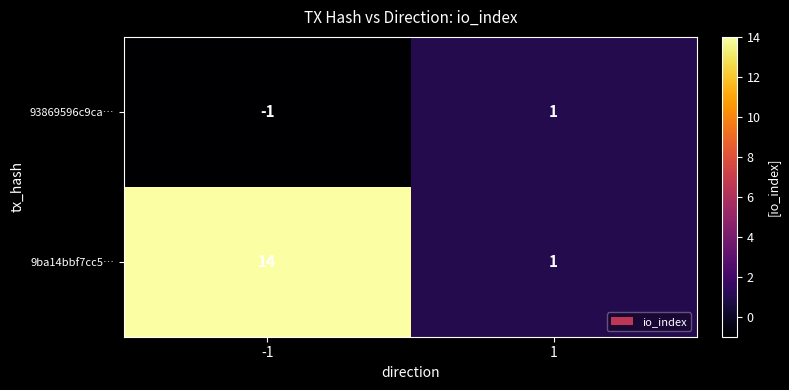

Between -1 and 1, which series saw the biggest shift?

9ba14bbf7cc5…